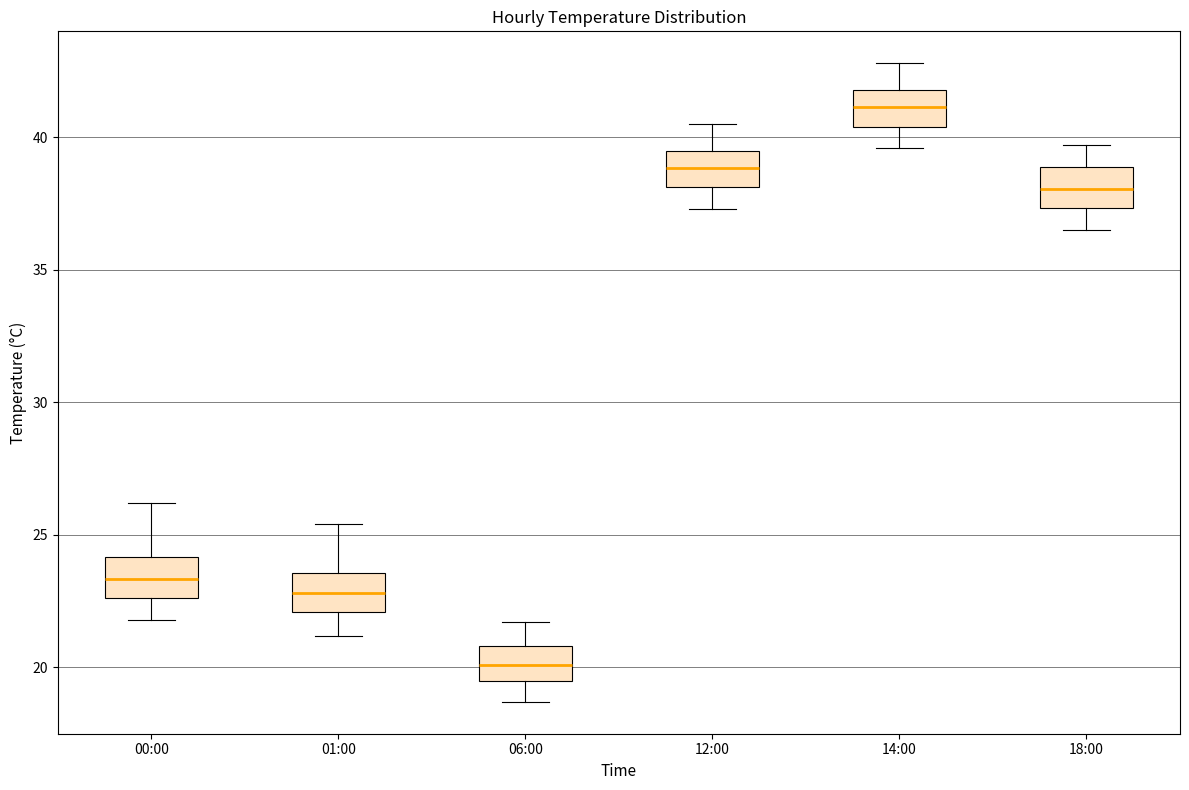

Which box has the highest median line?

14:00